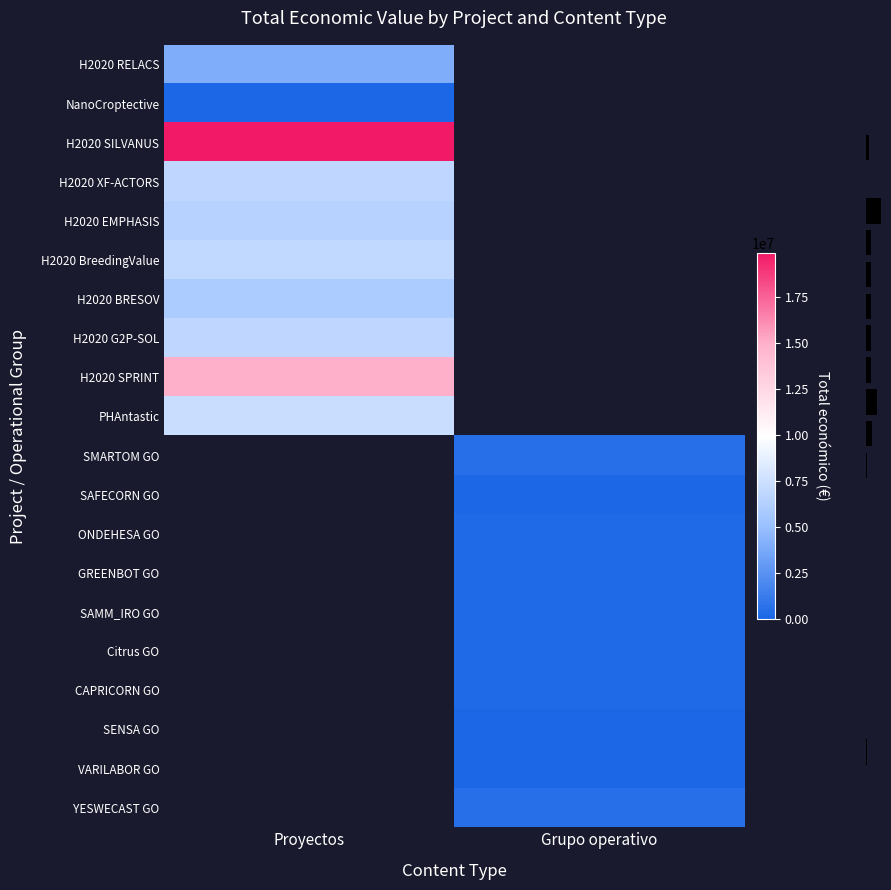

Which has a higher value, Grupo operativo or Proyectos?

Proyectos